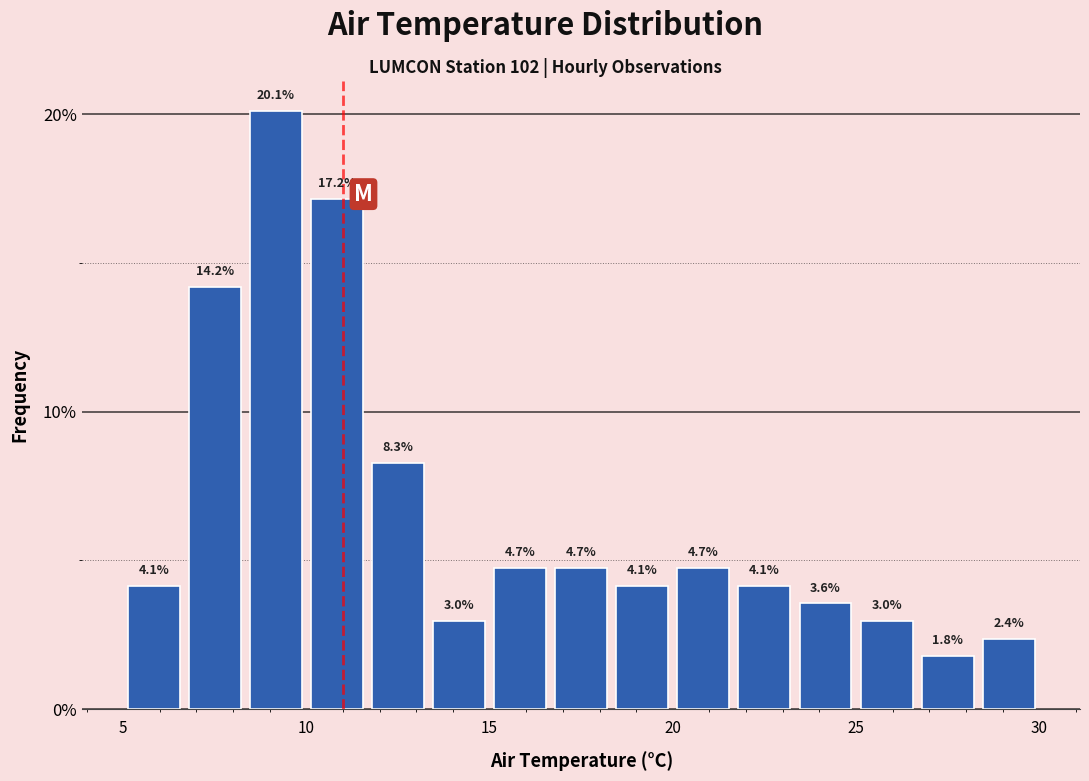

Around what value on the x-axis is the tallest bar? Give the approximate position of its centre, as read against the axis.

9.0